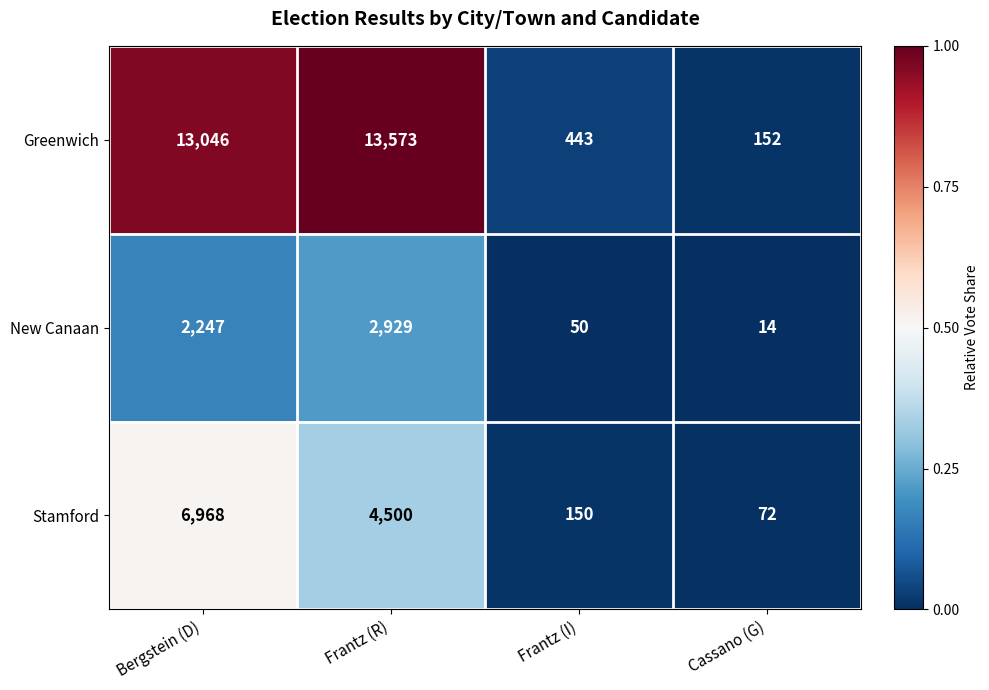

Which series has the largest total across all categories?

Greenwich